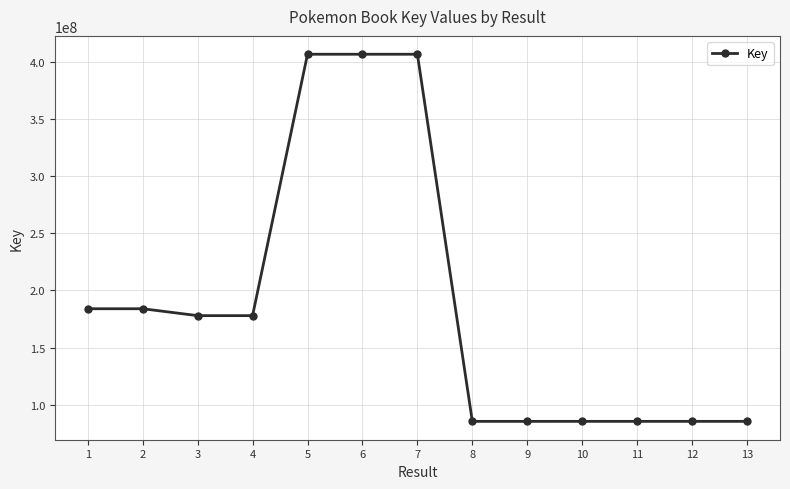

What is the difference between the maximum and minimum values?

321163233